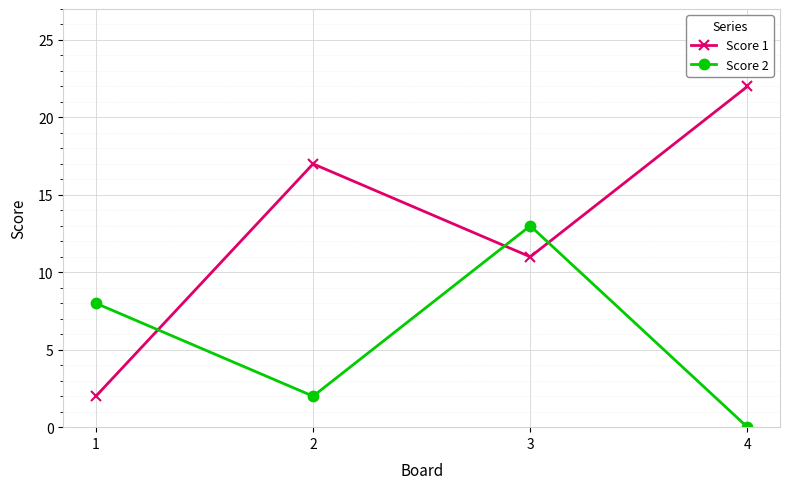

Reading right to left, transcribe all the data shown in this chart.

Score 1: 4=22	3=11	2=17	1=2
Score 2: 4=0	3=13	2=2	1=8